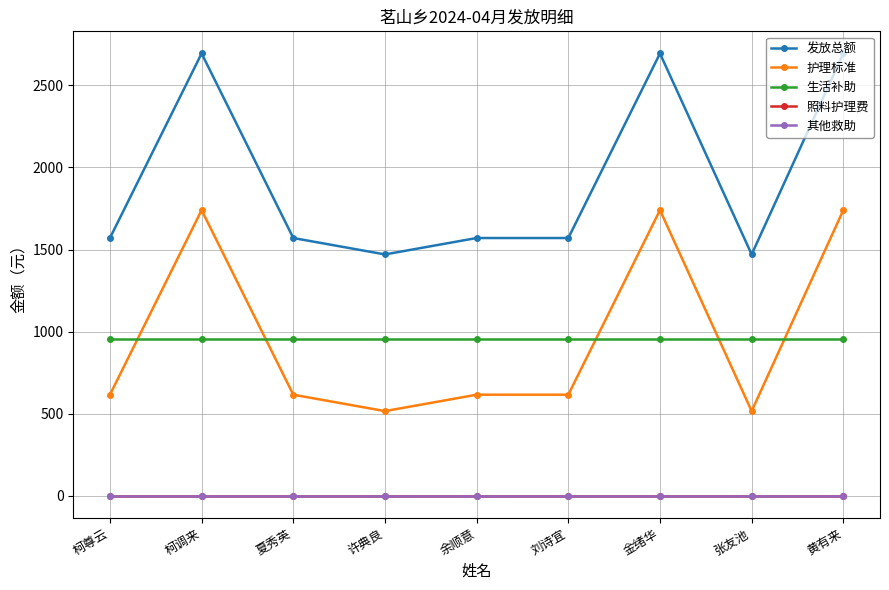

Rank the series at 张友池 from lowest to highest value.

照料护理费, 其他救助, 护理标准, 生活补助, 发放总额